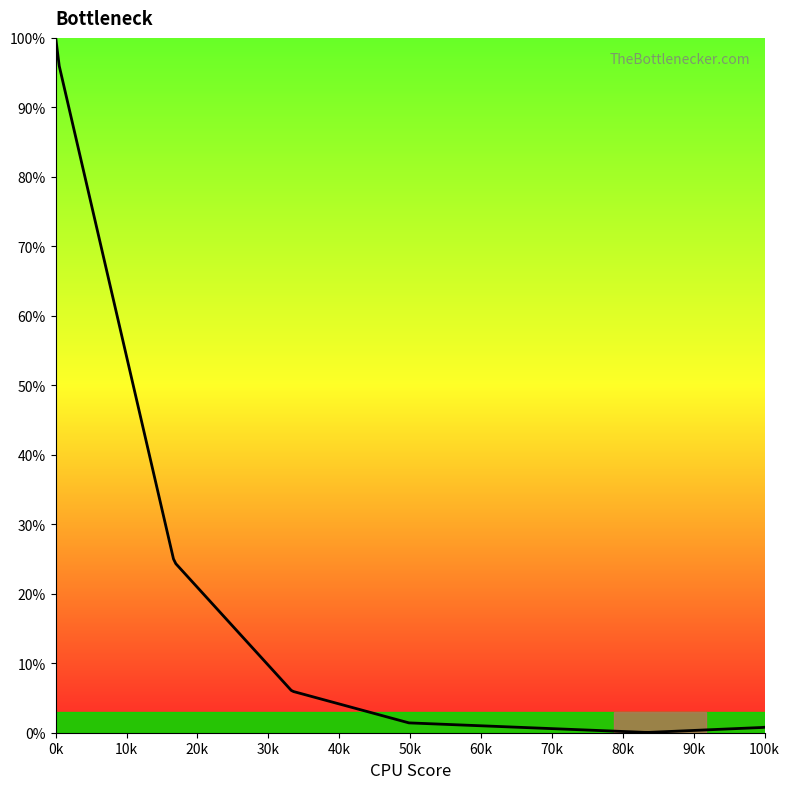

What is the difference between the maximum and minimum values?

99.9